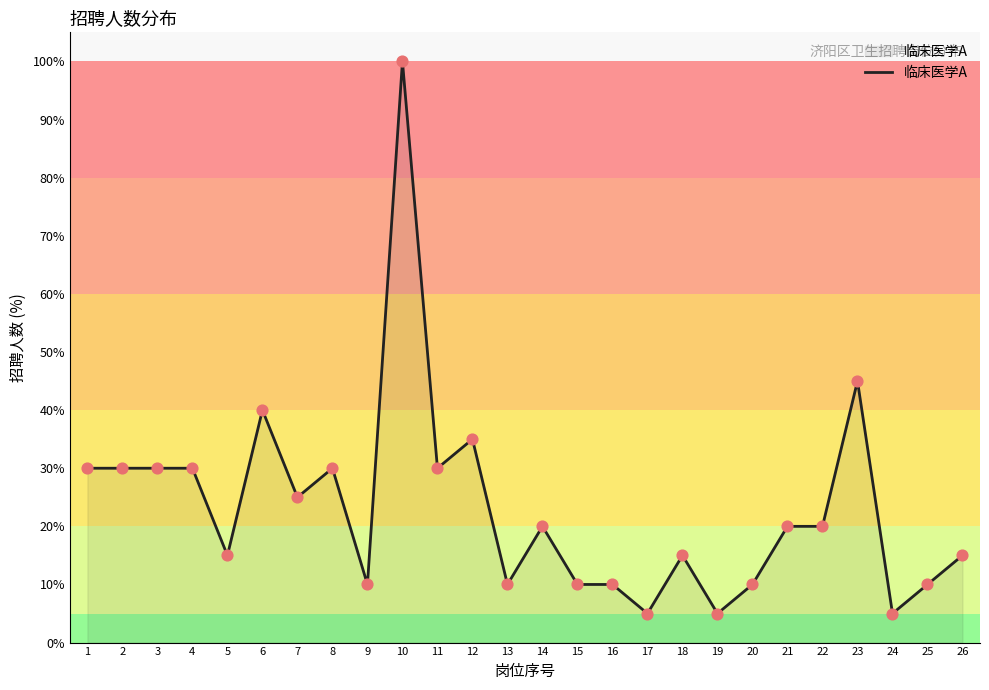

Between 25 and 6, which is larger?

6